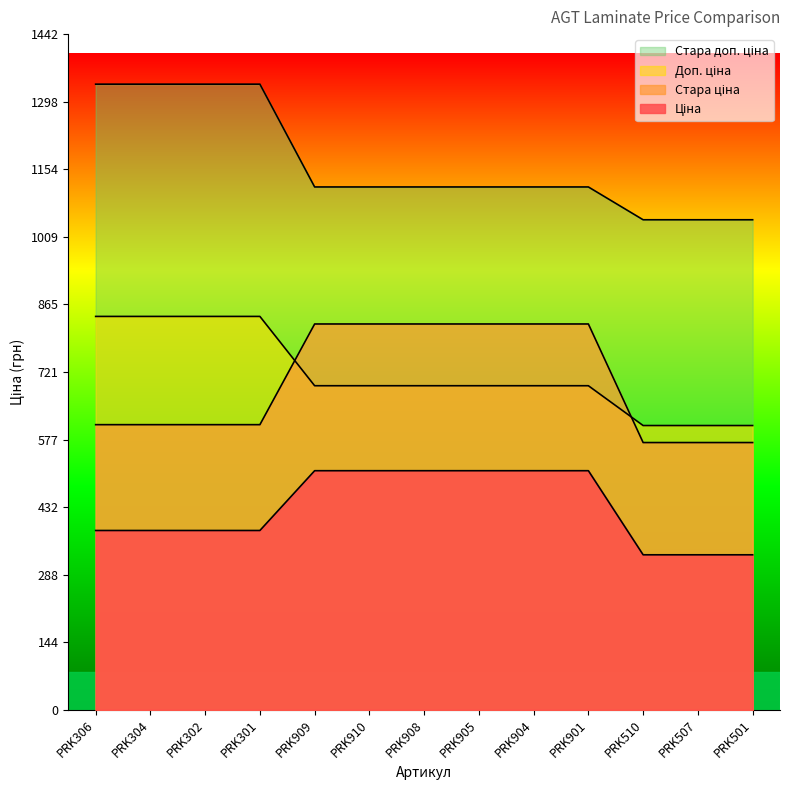

At which label does Стара доп. ціна reach its minimum?

PRK510